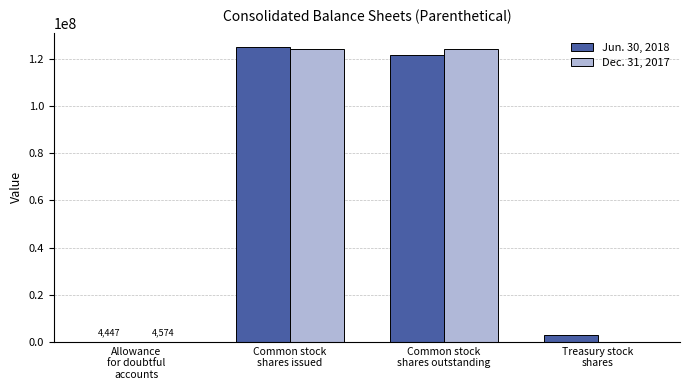

What is the maximum value shown in the chart?

124794570